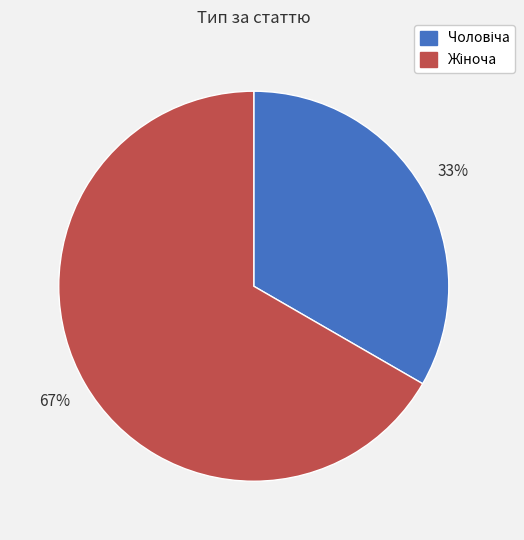

Is there a majority slice in this chart?

Yes